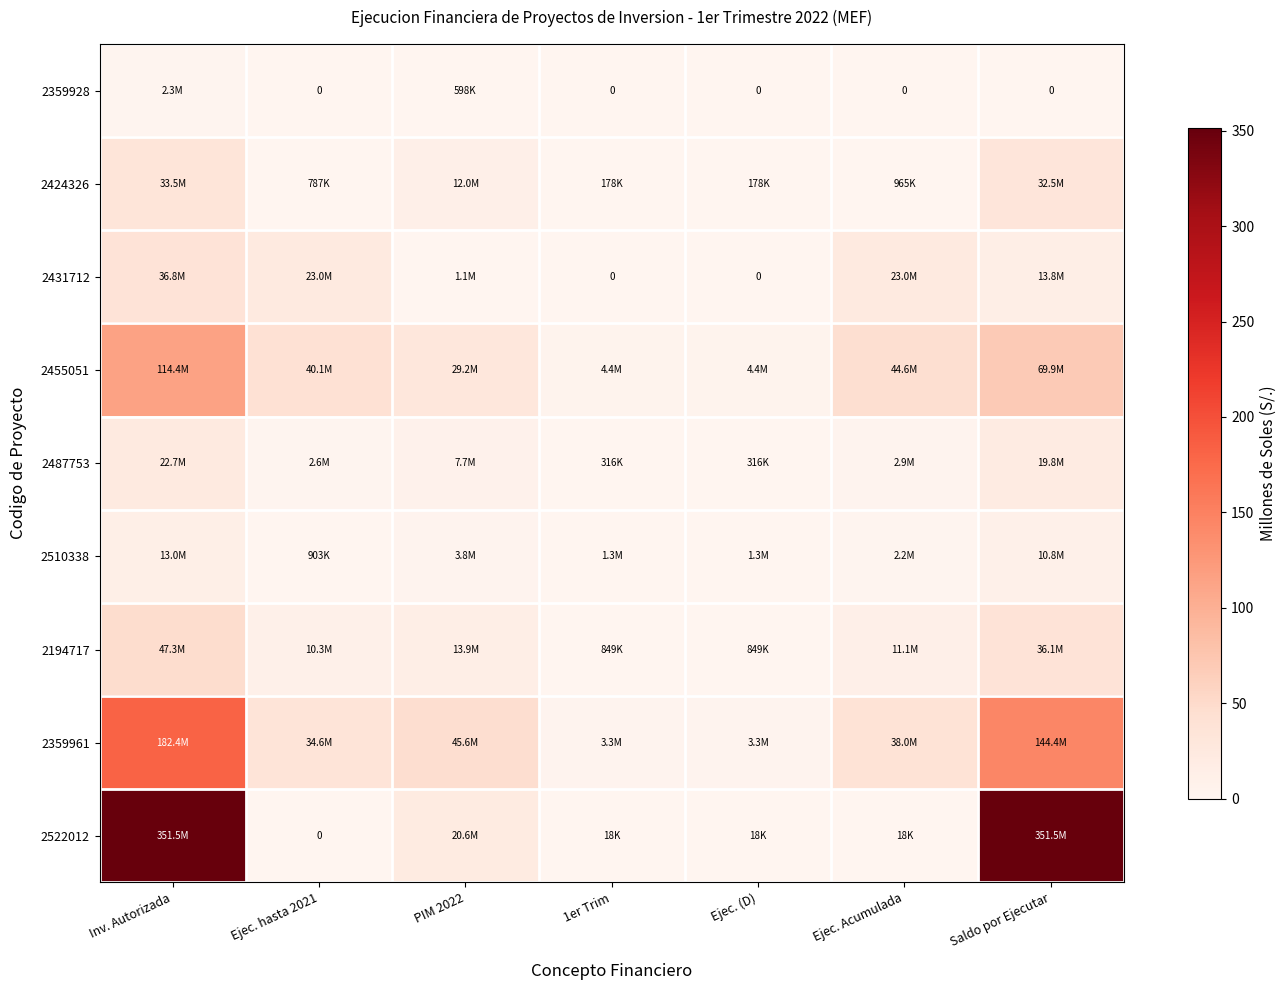

The value of 2510338 at PIM 2022 is 2.2. True or false?

False